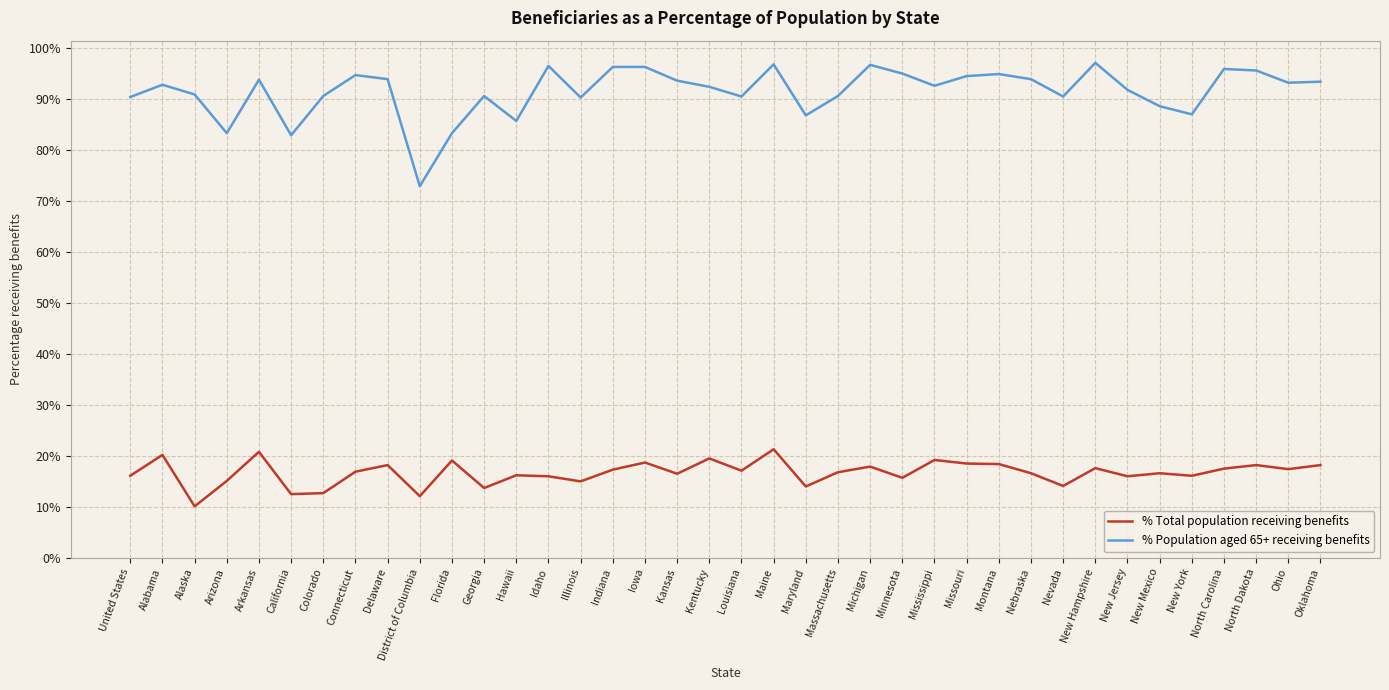

Is it true that % Population aged 65+ receiving benefits equals 31.5 at Delaware?

False